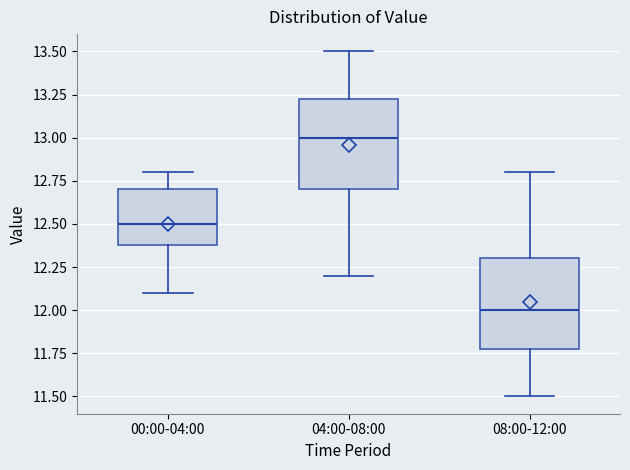

Where does the upper whisker of the box for 08:00-12:00 end on the y-axis? The values are not printed on the chart, so give them approximately, as read against the axis.

12.80